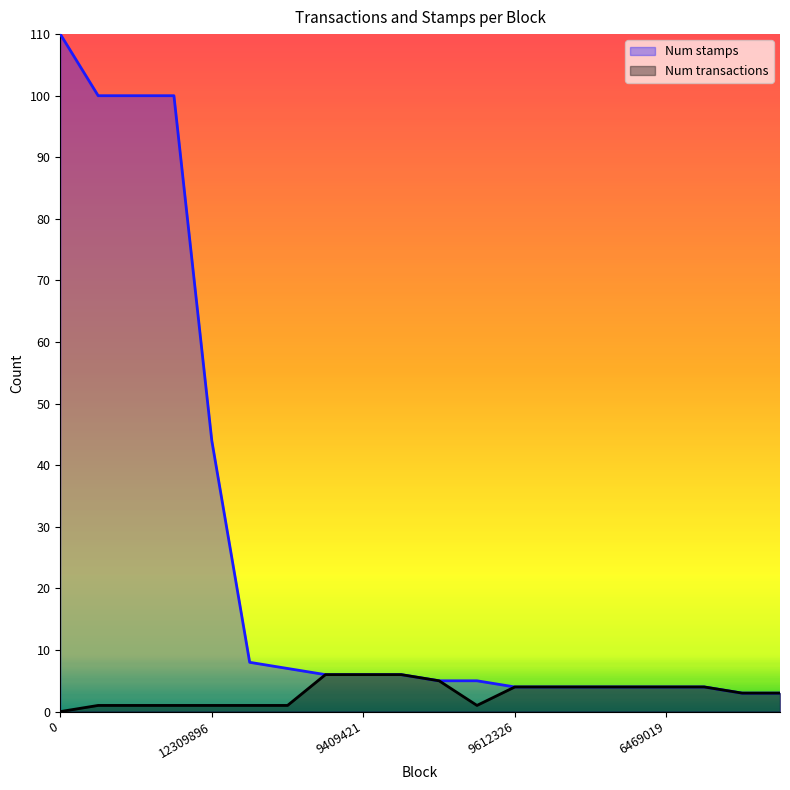

What position from the right is 12351301?

9